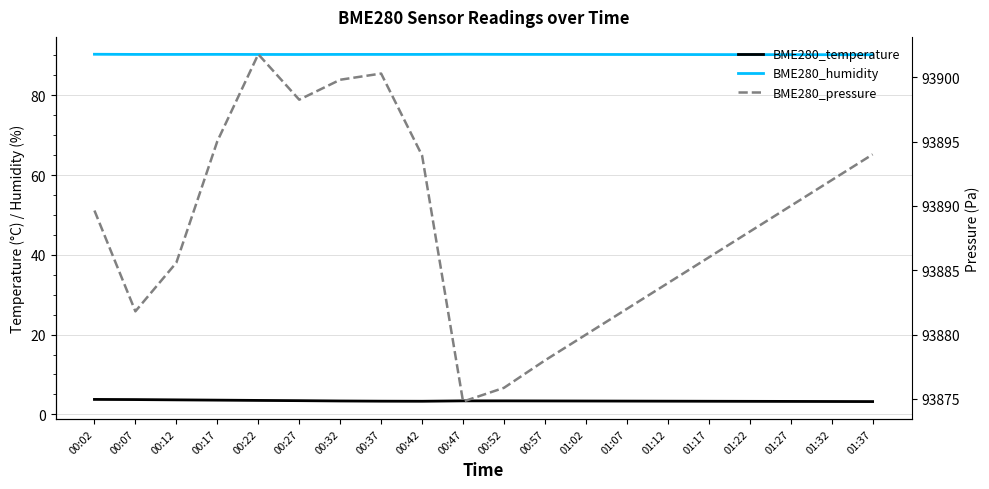

True or false: BME280_pressure has a value of 46558.2 at 01:12.

False